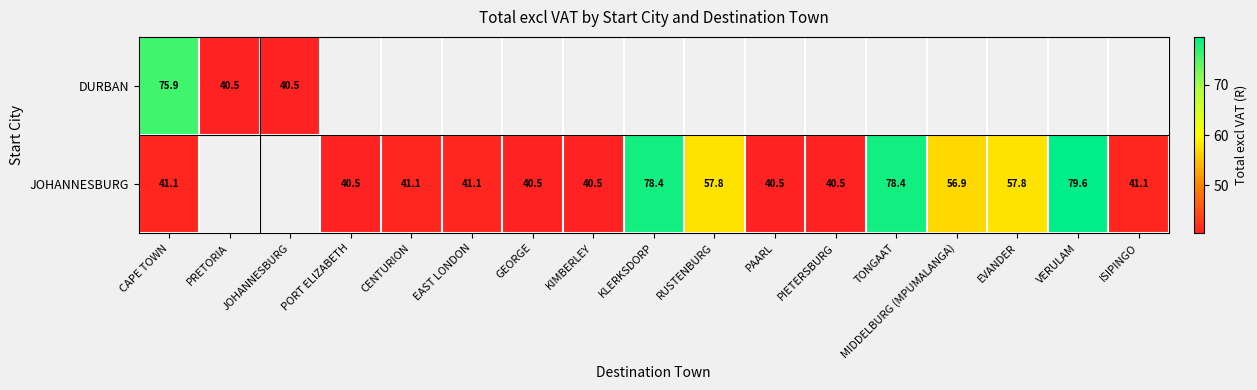

The value of JOHANNESBURG at MIDDELBURG (MPUMALANGA) is 36.4. True or false?

False